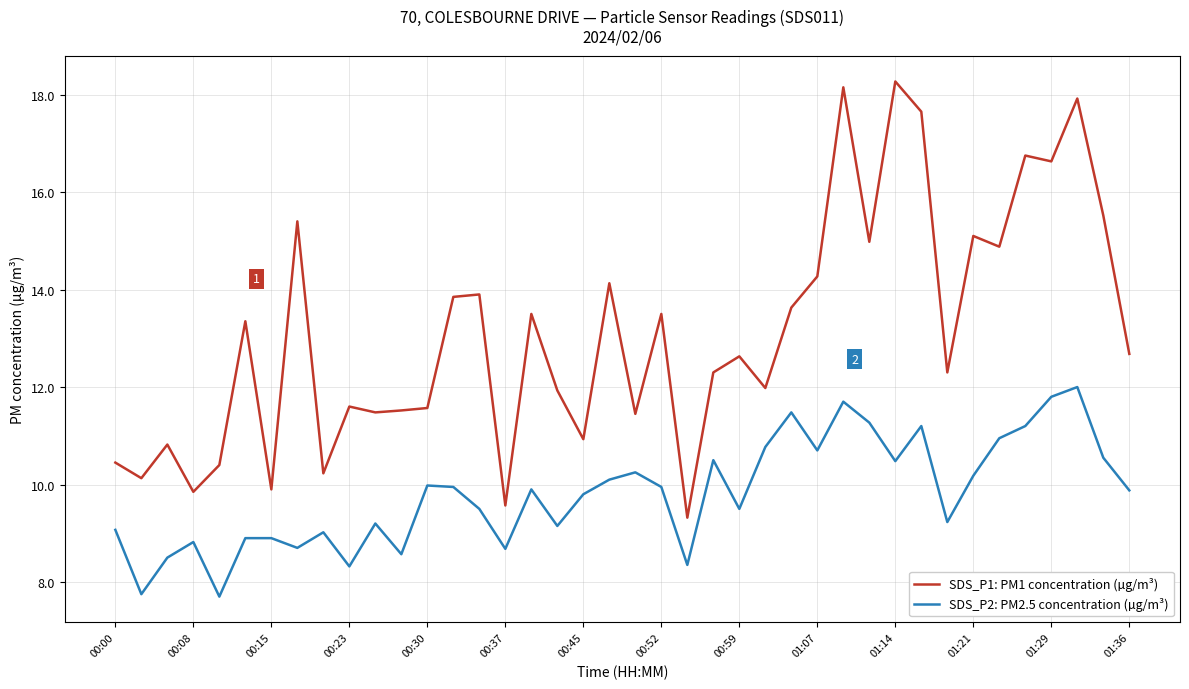

Which series has the largest total across all categories?

SDS_P1: PM1 concentration (µg/m³)